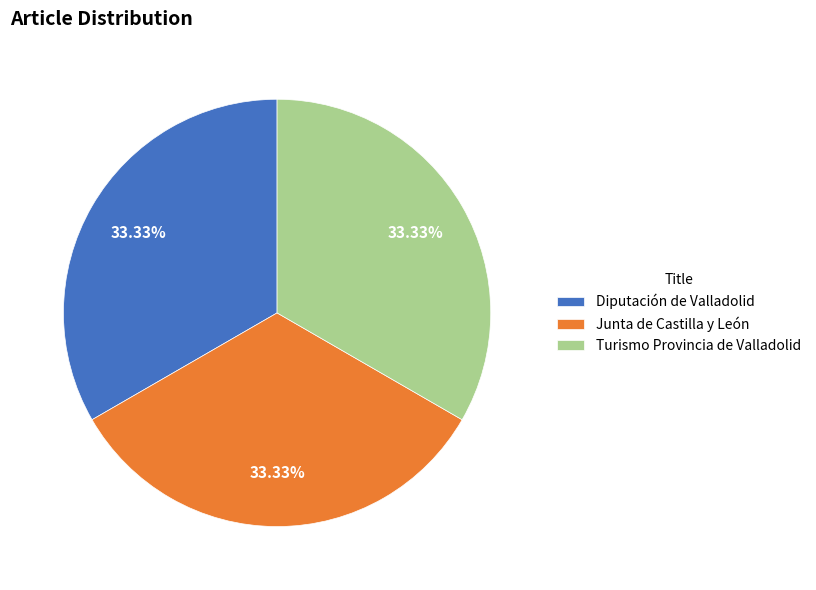

Is it true that Diputación de Valladolid is 33% of the pie?

True